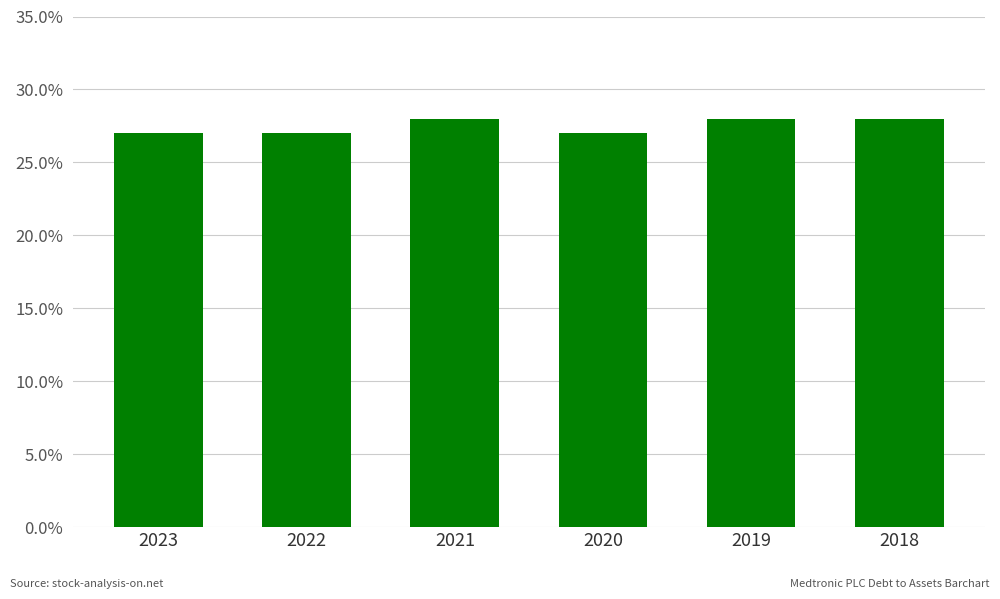

Which label corresponds to the largest value in the chart?

2021